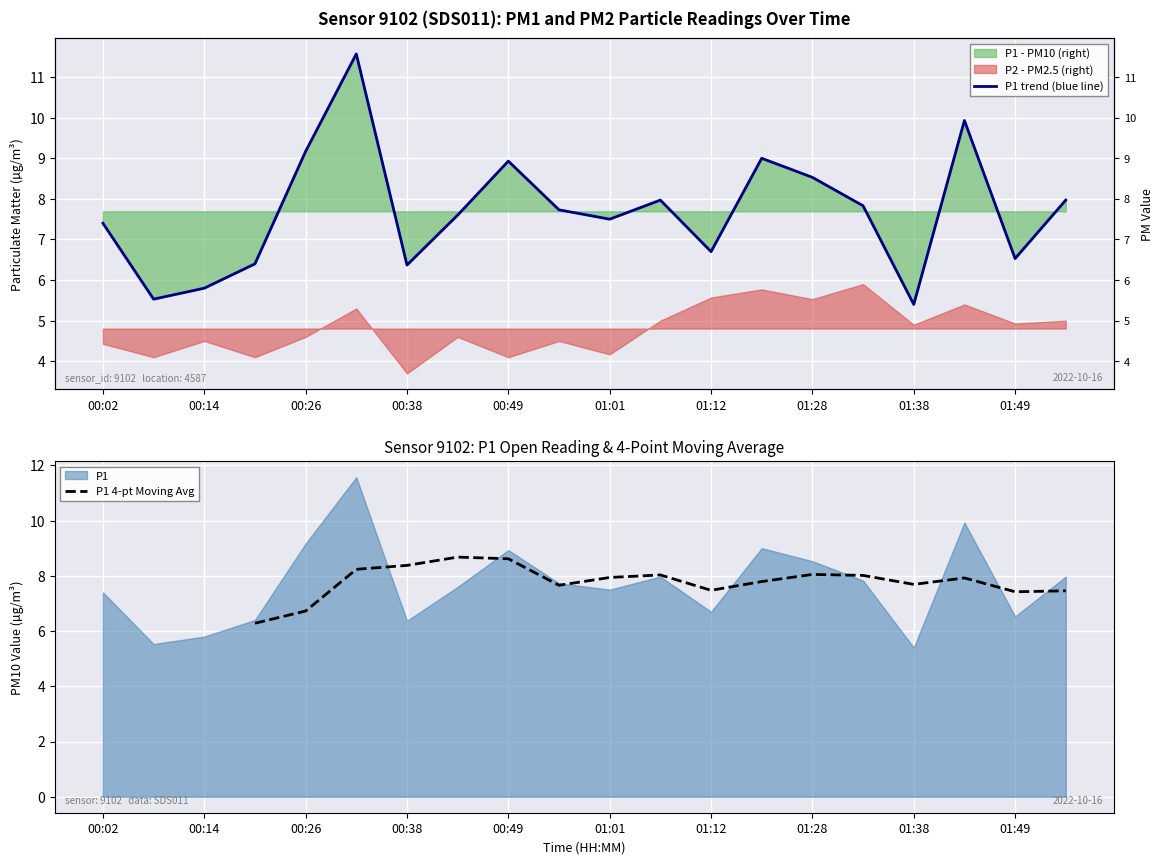

What is the label of the 13th point from the left?

01:12